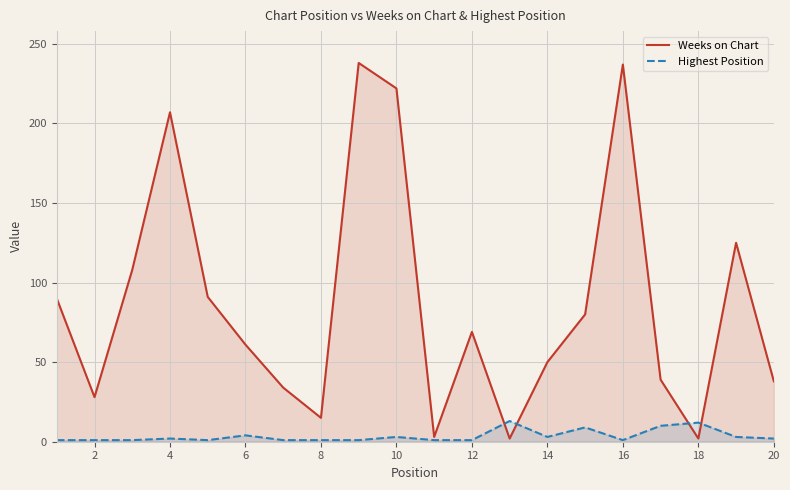

True or false: Highest Position has more than 0 interior local peaks.

True